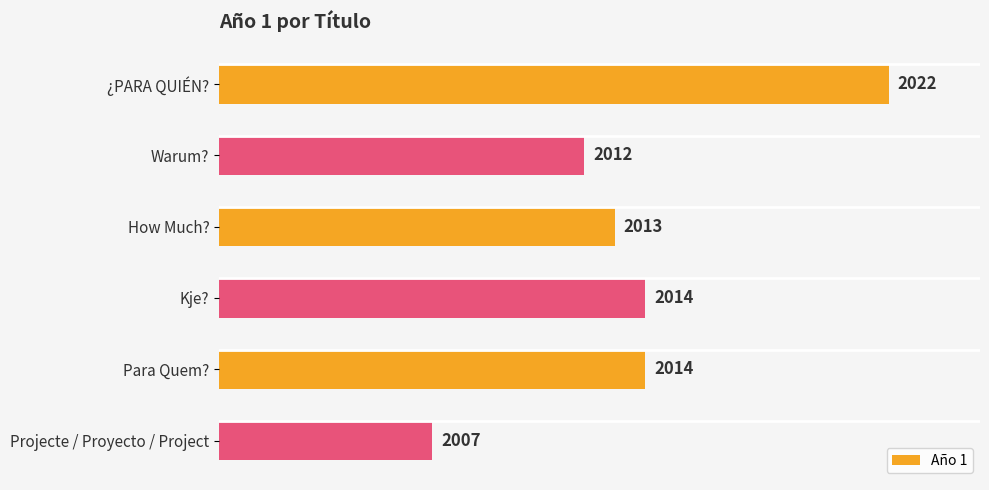

How many values are below 2014?

3